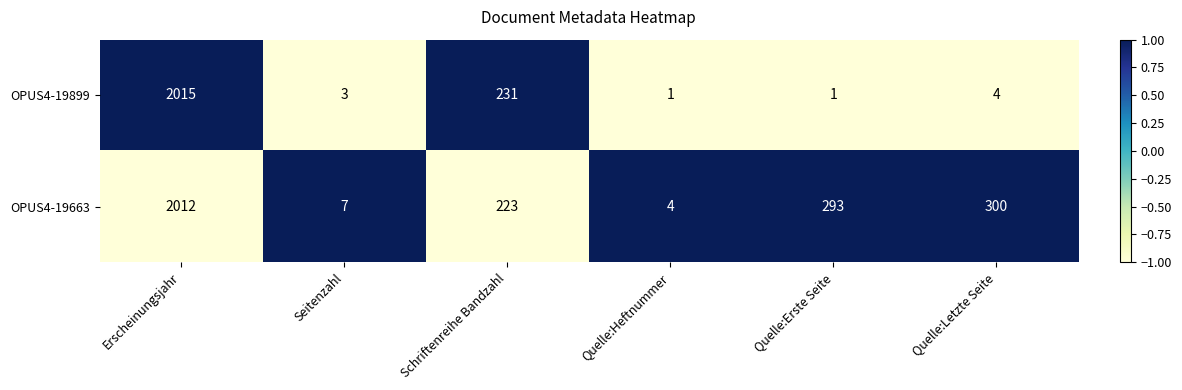

Where is OPUS4-19899 nearest to the value 1008?

Schriftenreihe Bandzahl